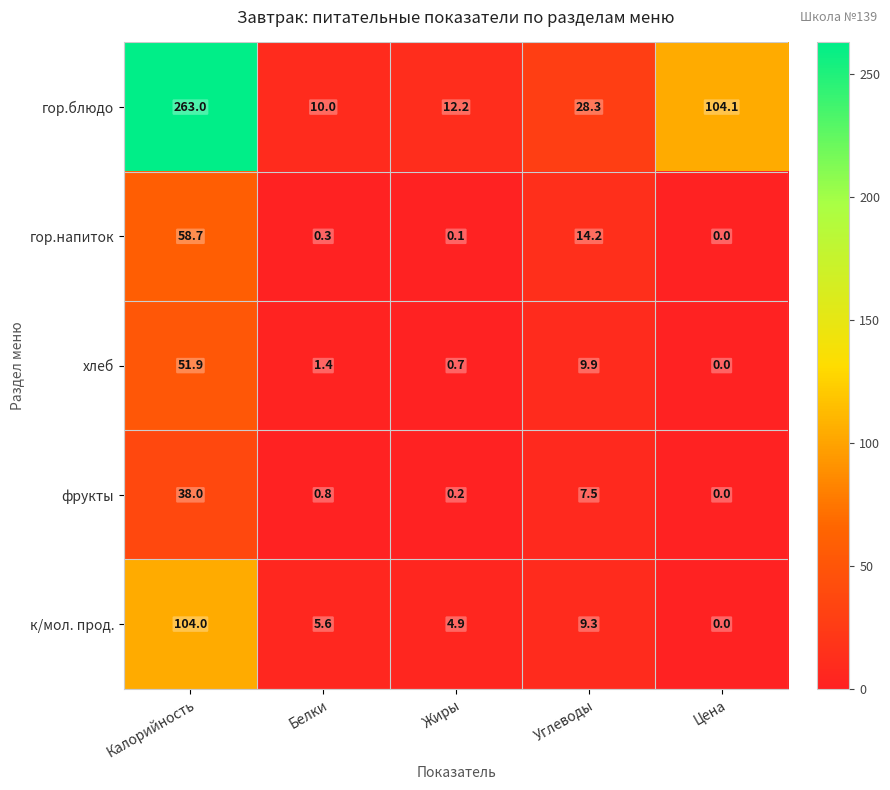

Which series has the largest range (max minus min)?

гор.блюдо